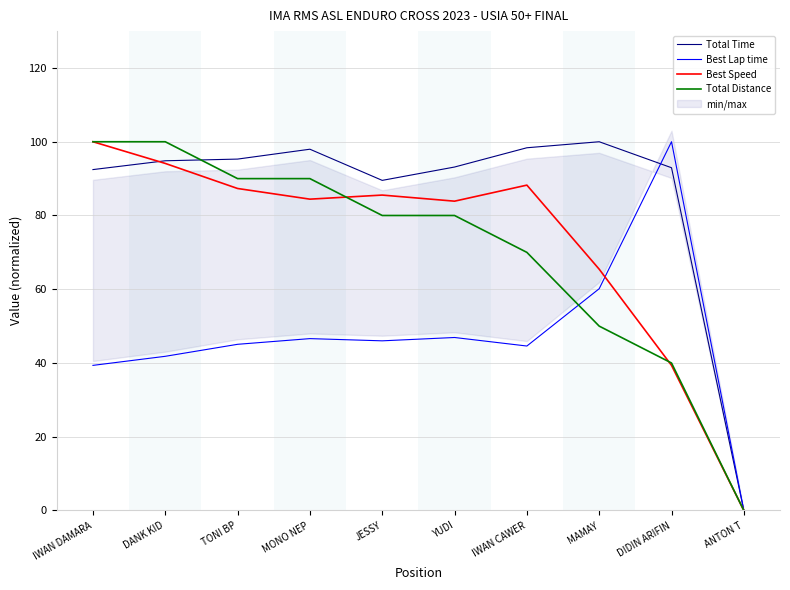

Reading left to right, list all the values displayed in this chart.

Total Time: 92.4	94.8	95.3	98.0	89.5	93.1	98.4	100.0	93.0	0.0
Best Lap time: 39.4	41.8	45.1	46.6	46.0	46.9	44.6	60.1	100.0	0.0
Best Speed: 100.0	94.1	87.3	84.4	85.5	83.9	88.2	65.4	39.4	0.0
Total Distance: 100.0	100.0	90.0	90.0	80.0	80.0	70.0	50.0	40.0	0.0